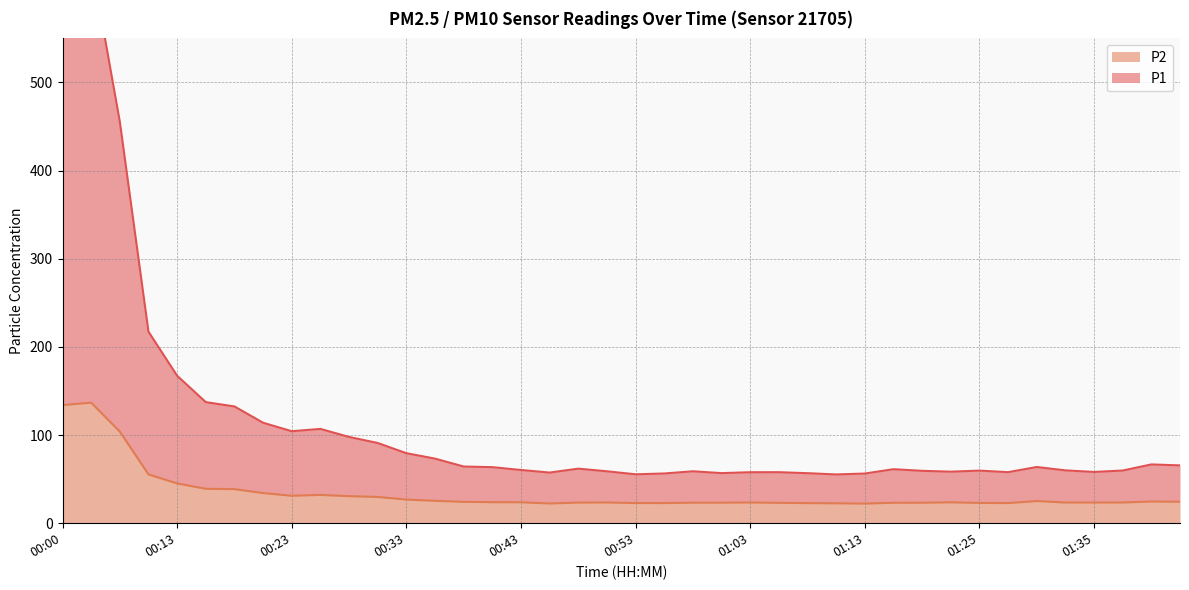

Reading right to left, list all the values displayed in this chart.

P1: 01:43=65.6	01:41=66.7	01:38=59.8	01:35=58.2	01:33=60.0	01:30=63.8	01:28=57.9	01:25=59.7	01:23=58.5	01:20=59.4	01:15=61.3	01:13=56.3	01:10=55.3	01:08=56.8	01:05=57.9	01:03=57.8	01:00=56.8	00:58=58.9	00:55=56.4	00:53=55.5	00:50=58.9	00:48=61.9	00:45=57.5	00:43=60.4	00:40=63.6	00:38=64.3	00:35=73.3	00:33=79.4	00:30=91.0	00:28=97.9	00:25=107.0	00:23=104.3	00:20=114.0	00:18=132.5	00:15=137.3	00:13=167.3	00:10=217.3	00:05=455.6	00:02=637.8	00:00=640.9
P2: 01:43=24.4	01:41=24.6	01:38=23.5	01:35=23.4	01:33=23.4	01:30=25.1	01:28=22.8	01:25=23.0	01:23=23.7	01:20=23.2	01:15=23.2	01:13=22.3	01:10=22.6	01:08=22.8	01:05=23.1	01:03=23.5	01:00=23.3	00:58=23.3	00:55=22.8	00:53=22.9	00:50=23.5	00:48=23.4	00:45=22.4	00:43=23.8	00:40=23.9	00:38=24.2	00:35=25.4	00:33=26.8	00:30=29.8	00:28=30.7	00:25=32.1	00:23=31.1	00:20=34.2	00:18=38.6	00:15=39.0	00:13=45.1	00:10=55.4	00:05=104.0	00:02=136.8	00:00=134.0